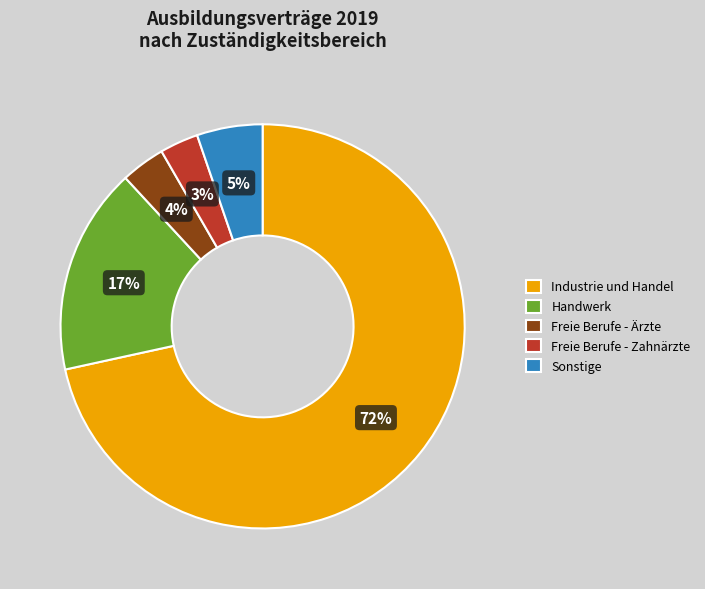

What is the largest slice in the pie chart?

Industrie und Handel